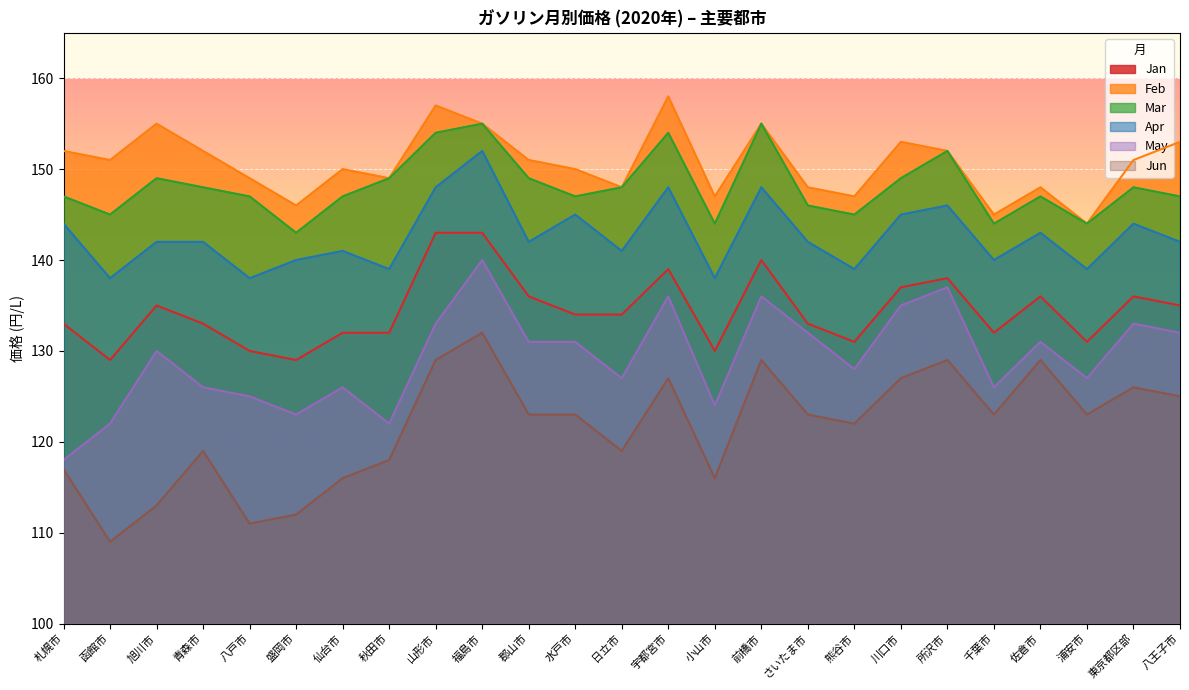

Reading left to right, transcribe all the data shown in this chart.

Jan: 札幌市=133	函館市=129	旭川市=135	青森市=133	八戸市=130	盛岡市=129	仙台市=132	秋田市=132	山形市=143	福島市=143	郡山市=136	水戸市=134	日立市=134	宇都宮市=139	小山市=130	前橋市=140	さいたま市=133	熊谷市=131	川口市=137	所沢市=138	千葉市=132	佐倉市=136	浦安市=131	東京都区部=136	八王子市=135
Feb: 札幌市=152	函館市=151	旭川市=155	青森市=152	八戸市=149	盛岡市=146	仙台市=150	秋田市=149	山形市=157	福島市=155	郡山市=151	水戸市=150	日立市=148	宇都宮市=158	小山市=147	前橋市=155	さいたま市=148	熊谷市=147	川口市=153	所沢市=152	千葉市=145	佐倉市=148	浦安市=144	東京都区部=151	八王子市=153
Mar: 札幌市=147	函館市=145	旭川市=149	青森市=148	八戸市=147	盛岡市=143	仙台市=147	秋田市=149	山形市=154	福島市=155	郡山市=149	水戸市=147	日立市=148	宇都宮市=154	小山市=144	前橋市=155	さいたま市=146	熊谷市=145	川口市=149	所沢市=152	千葉市=144	佐倉市=147	浦安市=144	東京都区部=148	八王子市=147
Apr: 札幌市=144	函館市=138	旭川市=142	青森市=142	八戸市=138	盛岡市=140	仙台市=141	秋田市=139	山形市=148	福島市=152	郡山市=142	水戸市=145	日立市=141	宇都宮市=148	小山市=138	前橋市=148	さいたま市=142	熊谷市=139	川口市=145	所沢市=146	千葉市=140	佐倉市=143	浦安市=139	東京都区部=144	八王子市=142
May: 札幌市=118	函館市=122	旭川市=130	青森市=126	八戸市=125	盛岡市=123	仙台市=126	秋田市=122	山形市=133	福島市=140	郡山市=131	水戸市=131	日立市=127	宇都宮市=136	小山市=124	前橋市=136	さいたま市=132	熊谷市=128	川口市=135	所沢市=137	千葉市=126	佐倉市=131	浦安市=127	東京都区部=133	八王子市=132
Jun: 札幌市=117	函館市=109	旭川市=113	青森市=119	八戸市=111	盛岡市=112	仙台市=116	秋田市=118	山形市=129	福島市=132	郡山市=123	水戸市=123	日立市=119	宇都宮市=127	小山市=116	前橋市=129	さいたま市=123	熊谷市=122	川口市=127	所沢市=129	千葉市=123	佐倉市=129	浦安市=123	東京都区部=126	八王子市=125